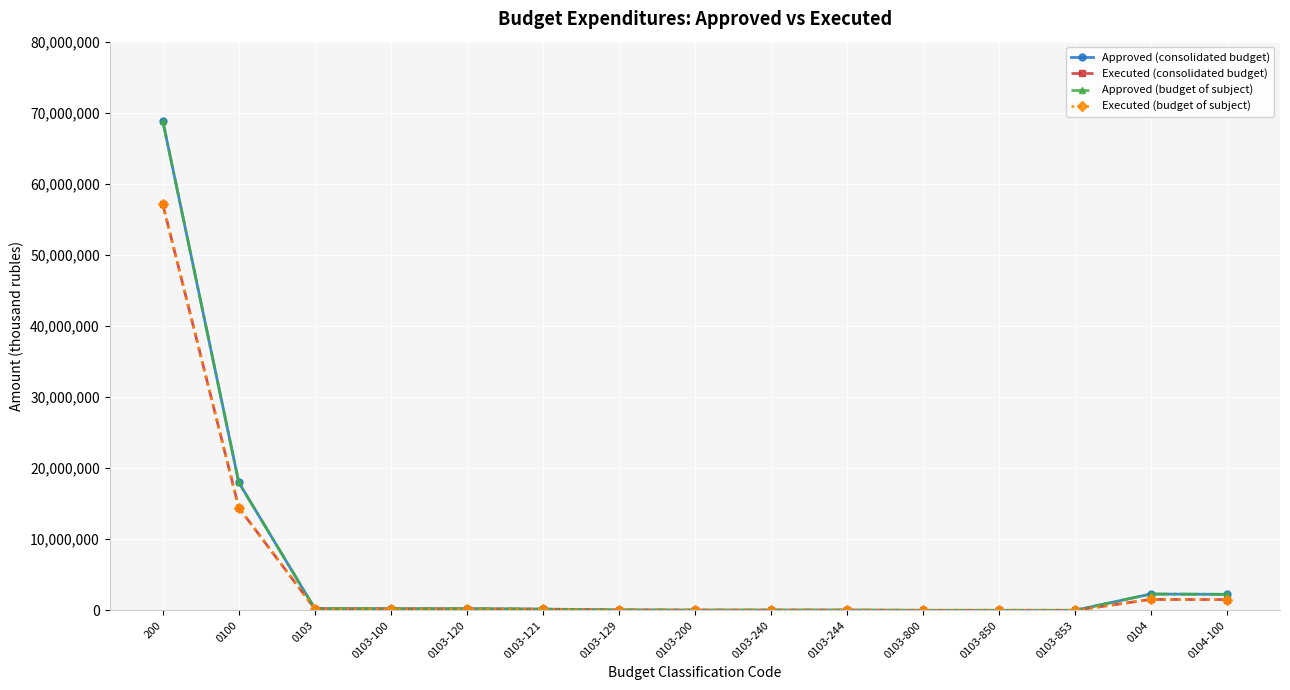

The Approved (consolidated budget) series shows 69402.8 at 0103-100. True or false?

False